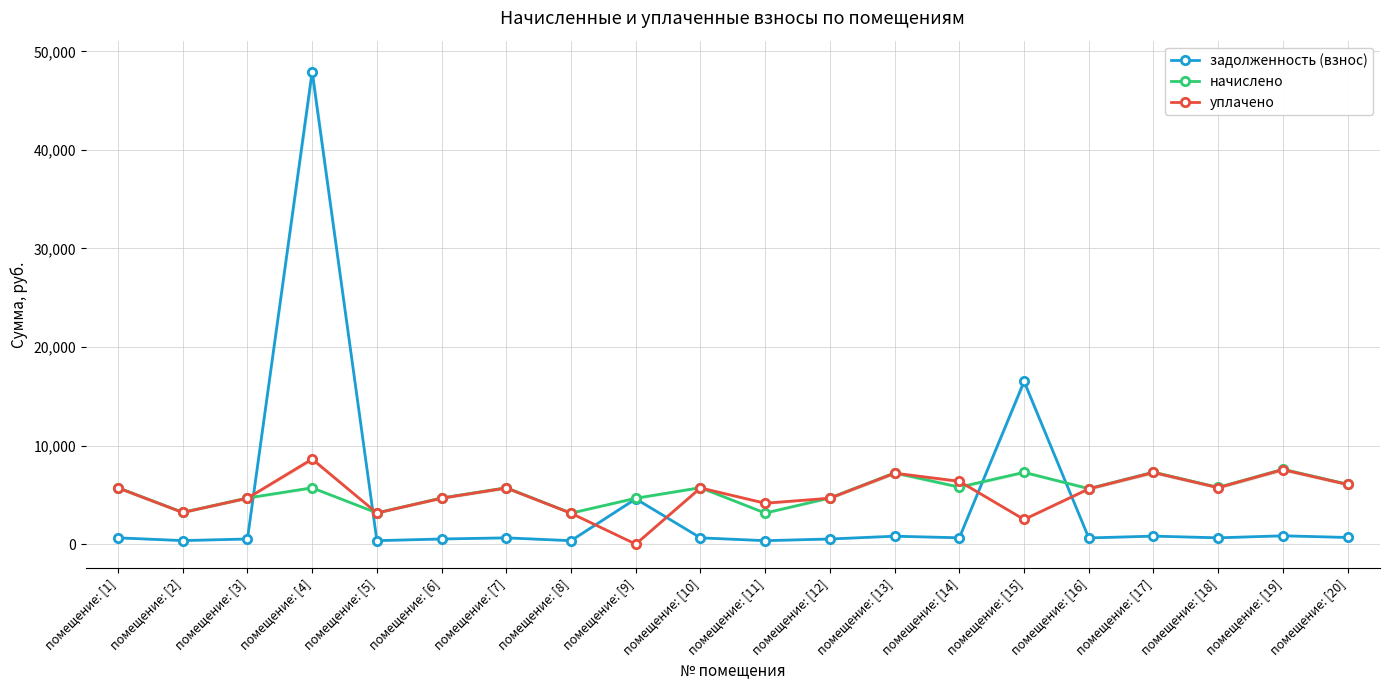

Which series has the largest total across all categories?

начислено